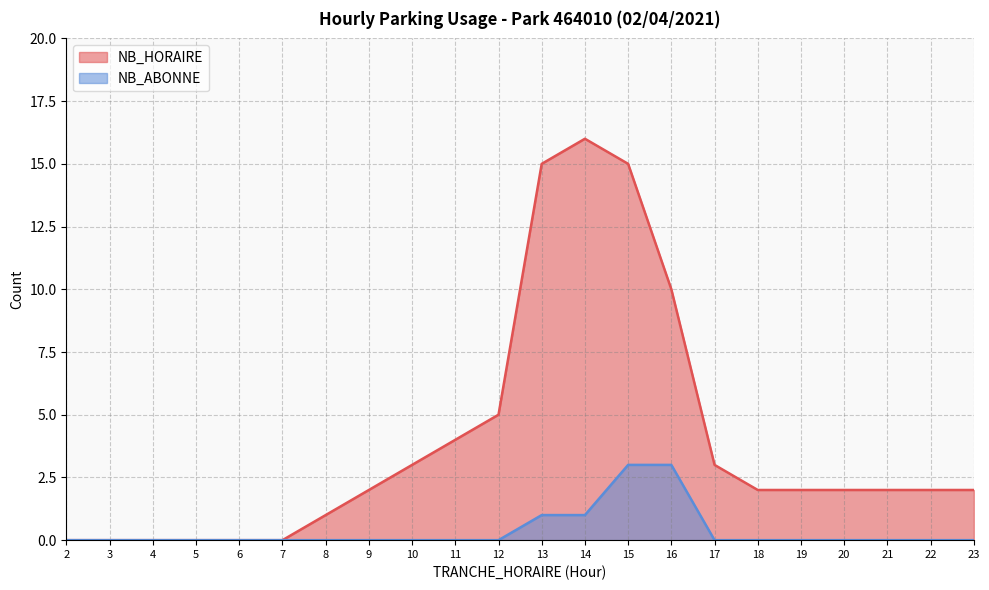

List the labels in order of NB_ABONNE value, largest first.

15, 16, 13, 14, 2, 3, 4, 5, 6, 7, 8, 9, 10, 11, 12, 17, 18, 19, 20, 21, 22, 23